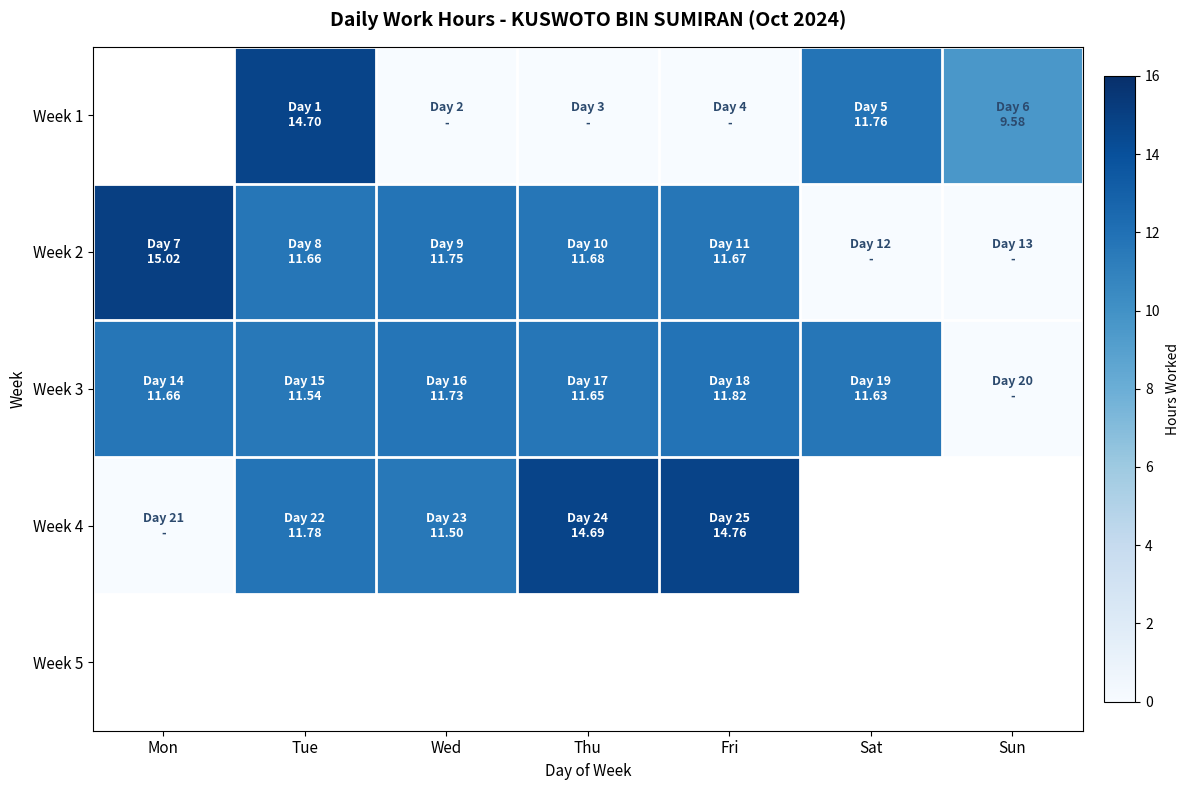

At which label does Week 2 reach its minimum?

Sat